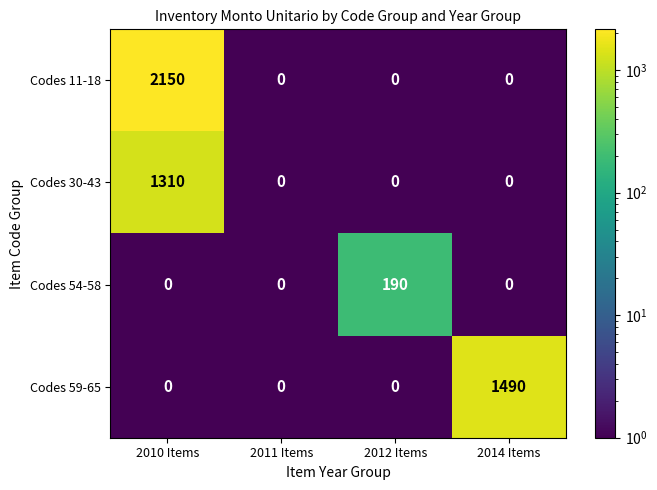

What is the minimum value shown in the chart?

0